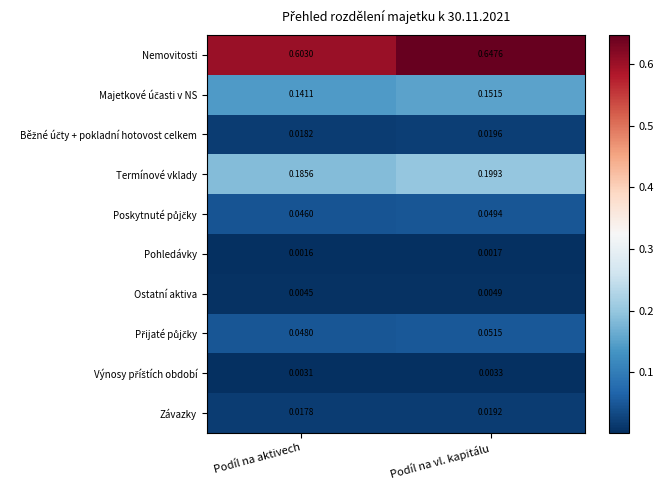

At which category is the sum across all series the highest?

Podíl na vl. kapitálu